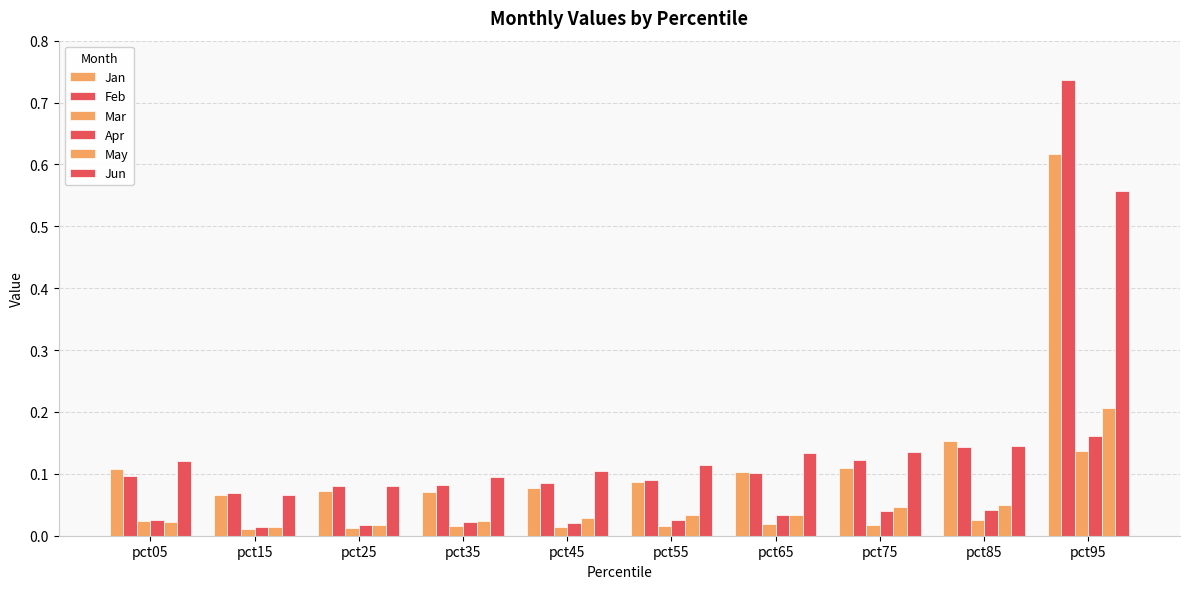

True or false: May has a value of 0.0 at pct95.

False